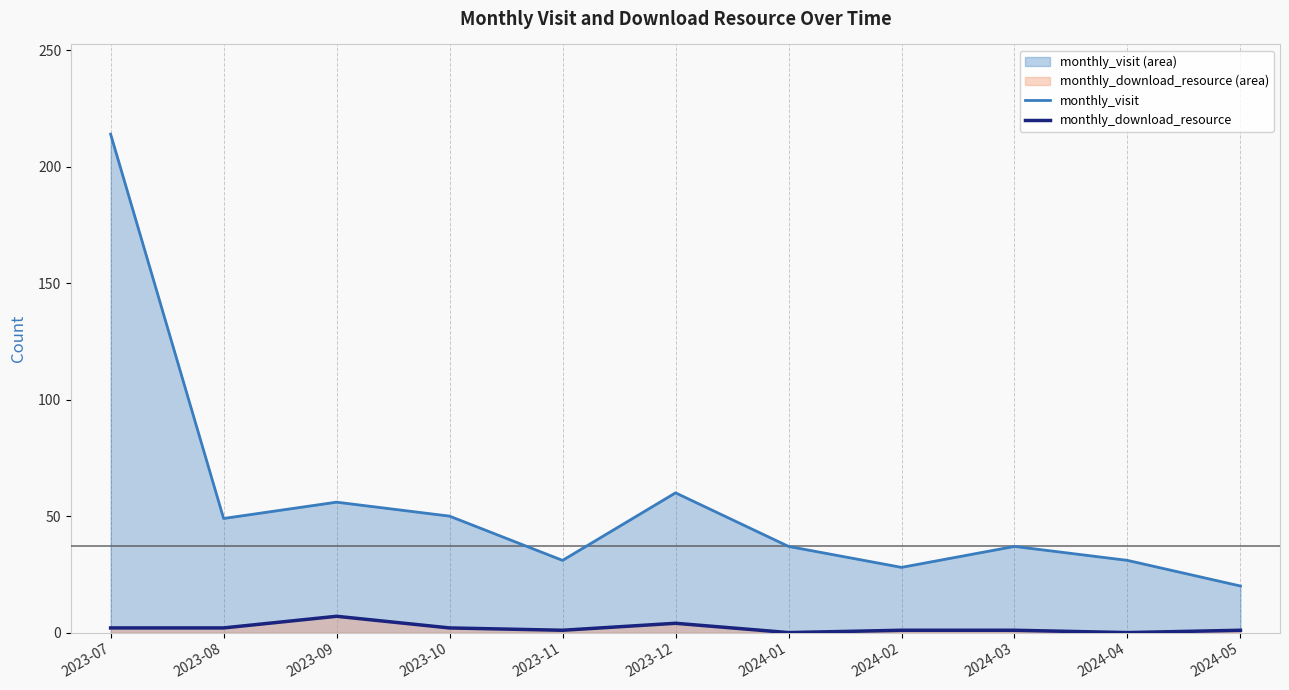

What is the average value of the monthly_download_resource series?

2